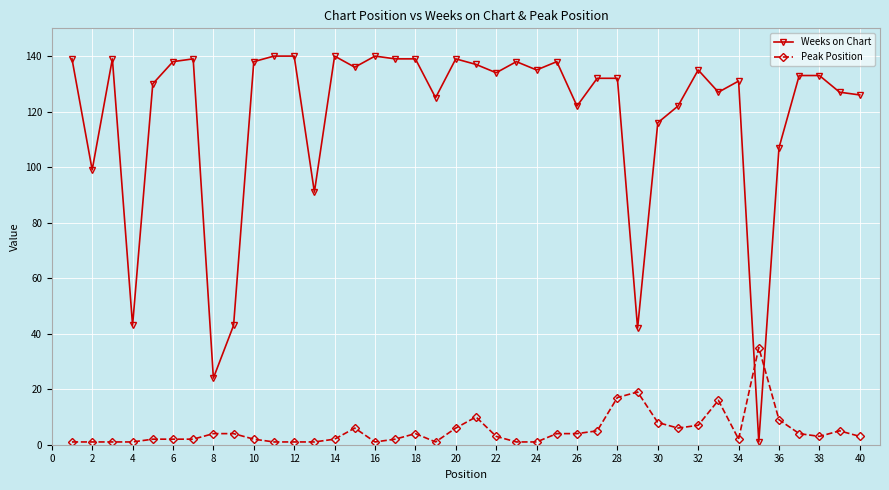

What are all the series names shown in the legend?

Weeks on Chart, Peak Position